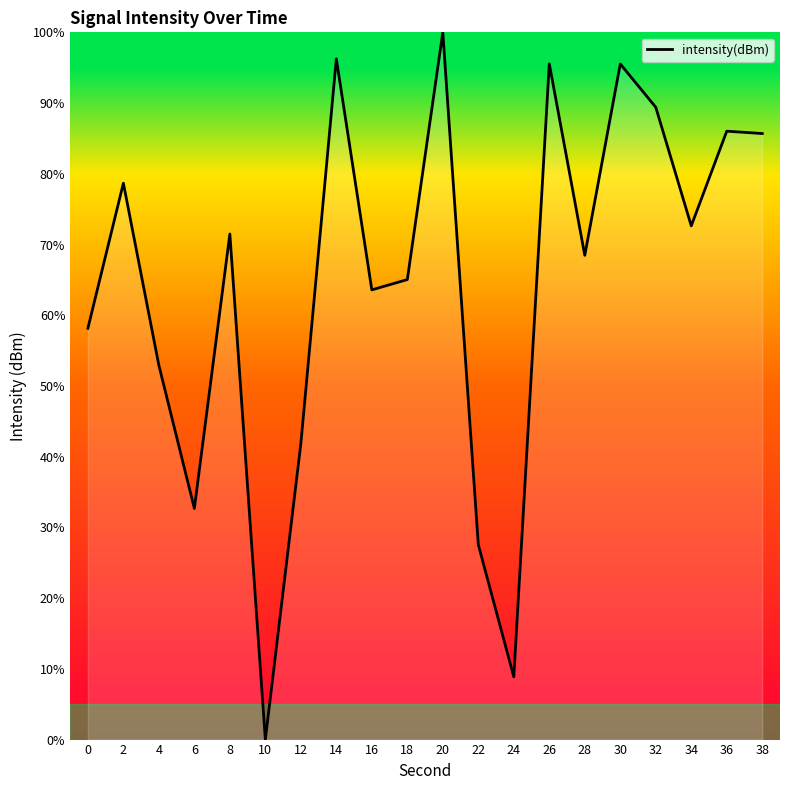

Where is the first local minimum?

6